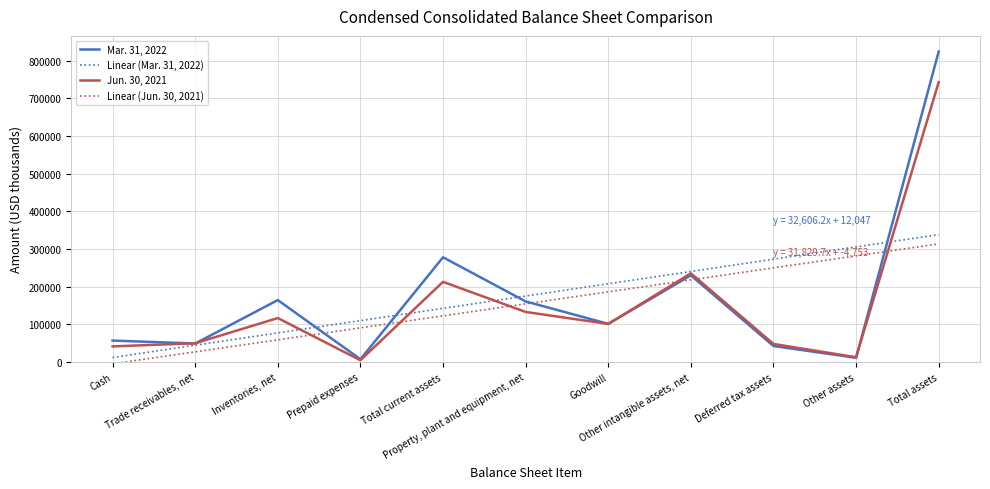

Which series has the widest spread of values?

Mar. 31, 2022